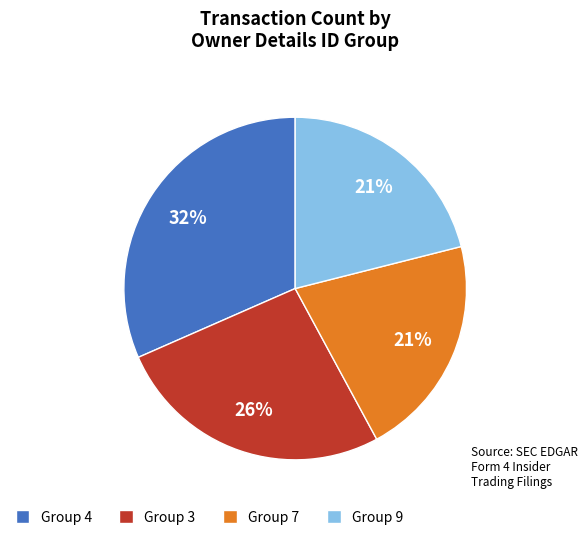

True or false: Group 4 accounts for 20% of the total.

False